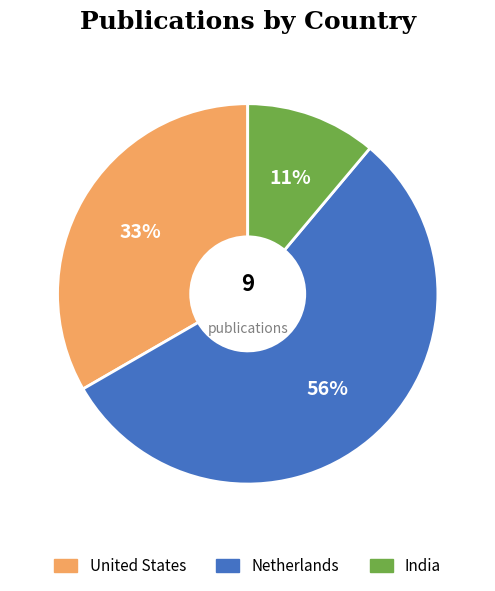

True or false: United States accounts for 23% of the total.

False